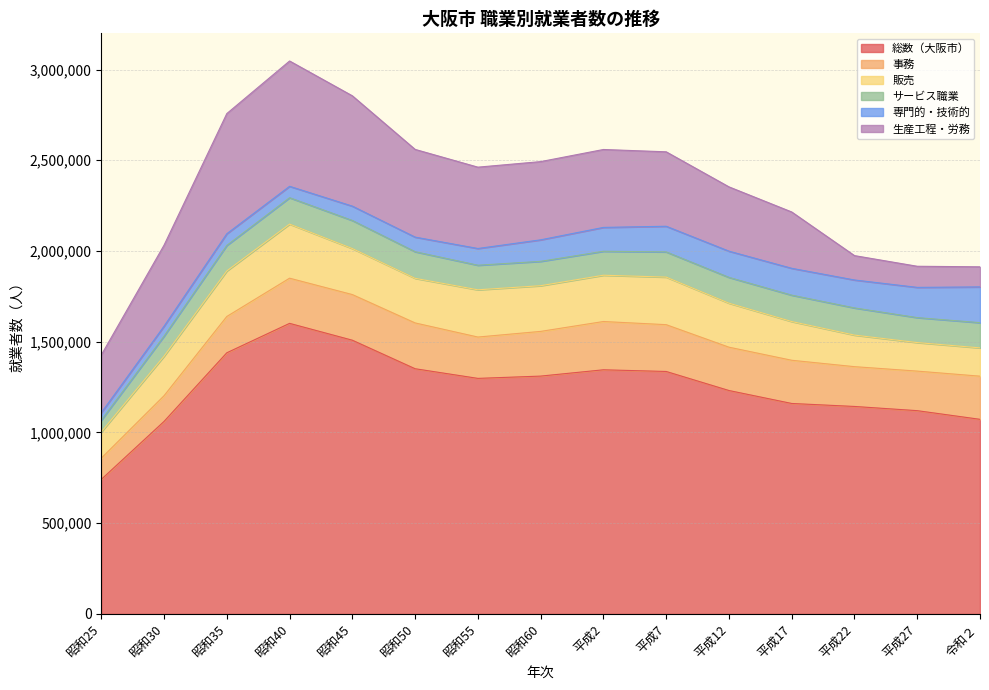

What is the approximate value of 生産工程・労務 at 昭和50?

483330